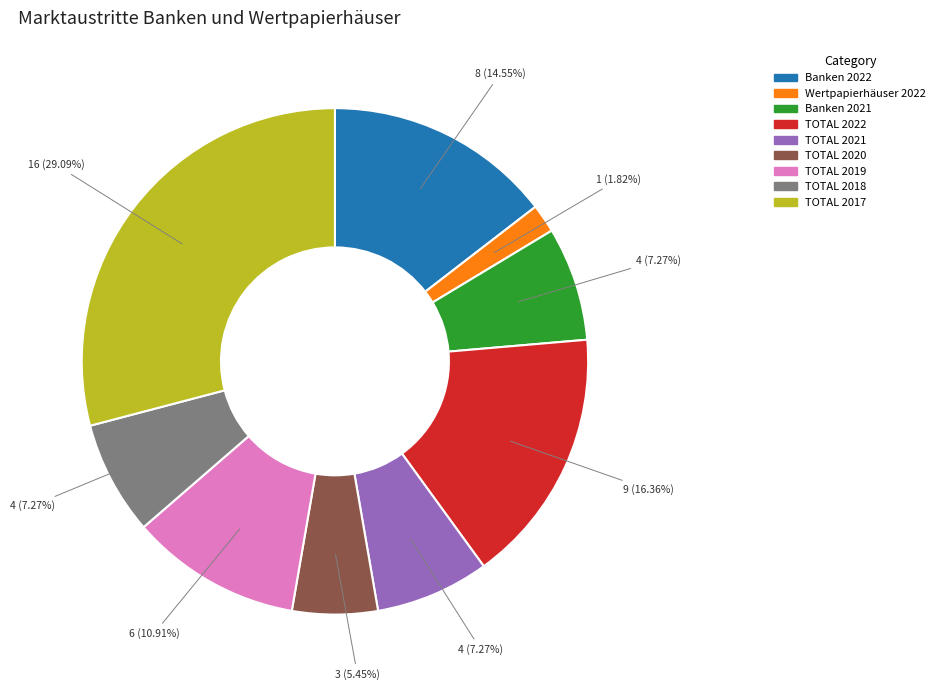

Is there any slice that represents more than half of the pie?

No